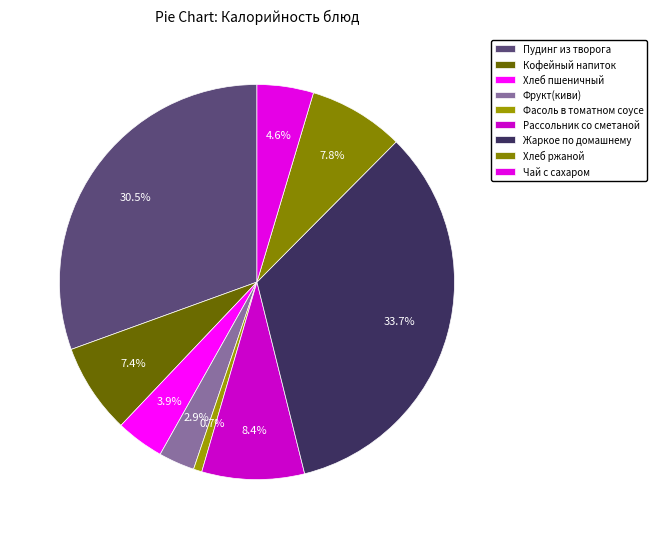

How many slices are in this pie chart?

9